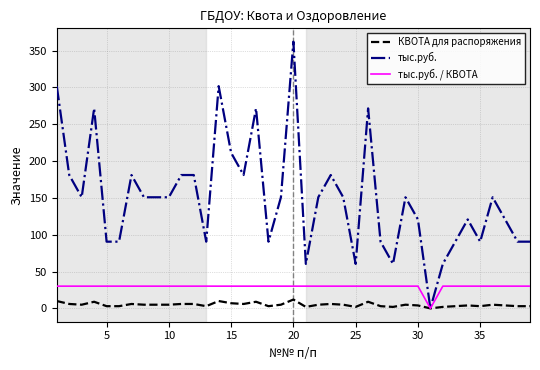

Which series has the largest total across all categories?

тыс.руб.